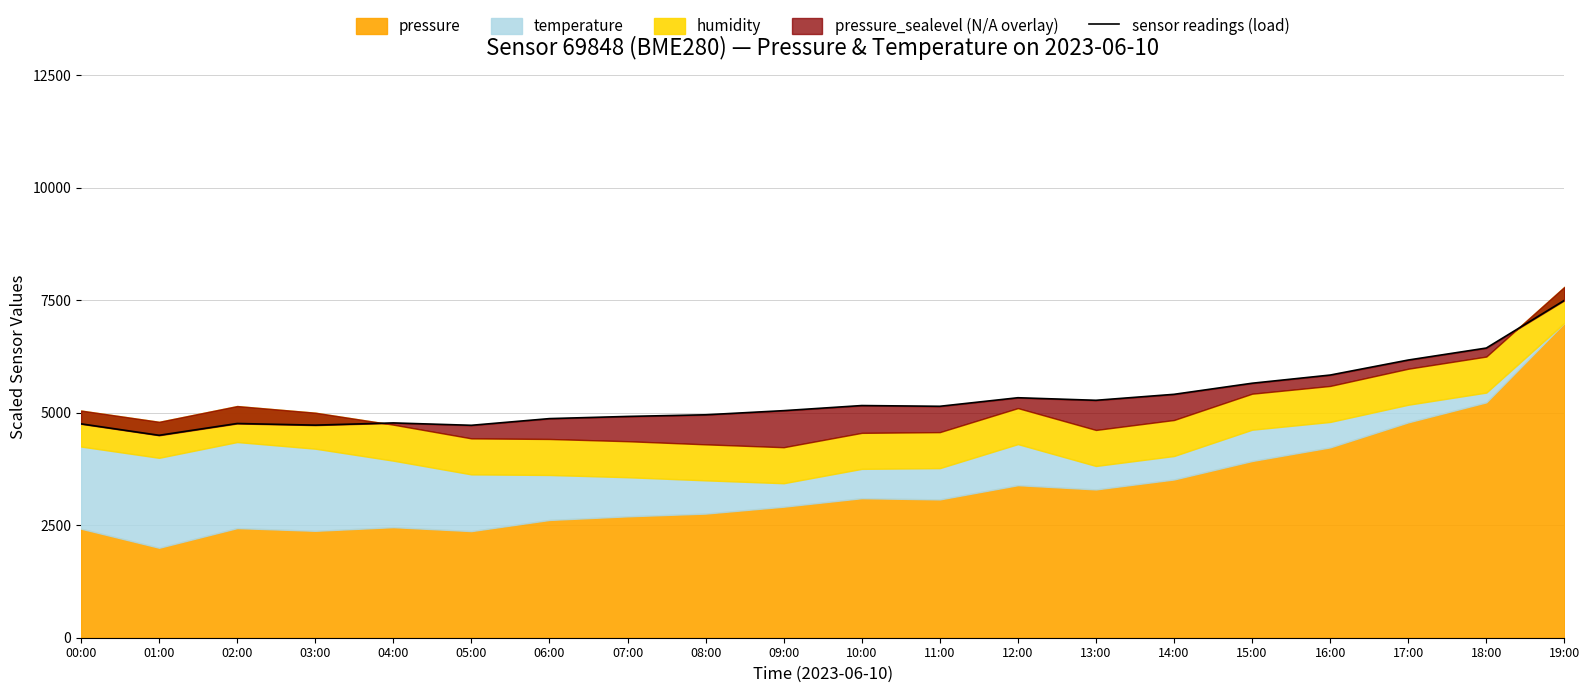

Reading left to right, extract all data points from this chart.

4754.5	4500.0	4762.4	4726.0	4774.9	4722.3	4870.9	4919.4	4955.8	5047.9	5161.2	5144.8	5334.9	5278.1	5410.9	5657.4	5839.1	6173.1	6439.7	7500.0